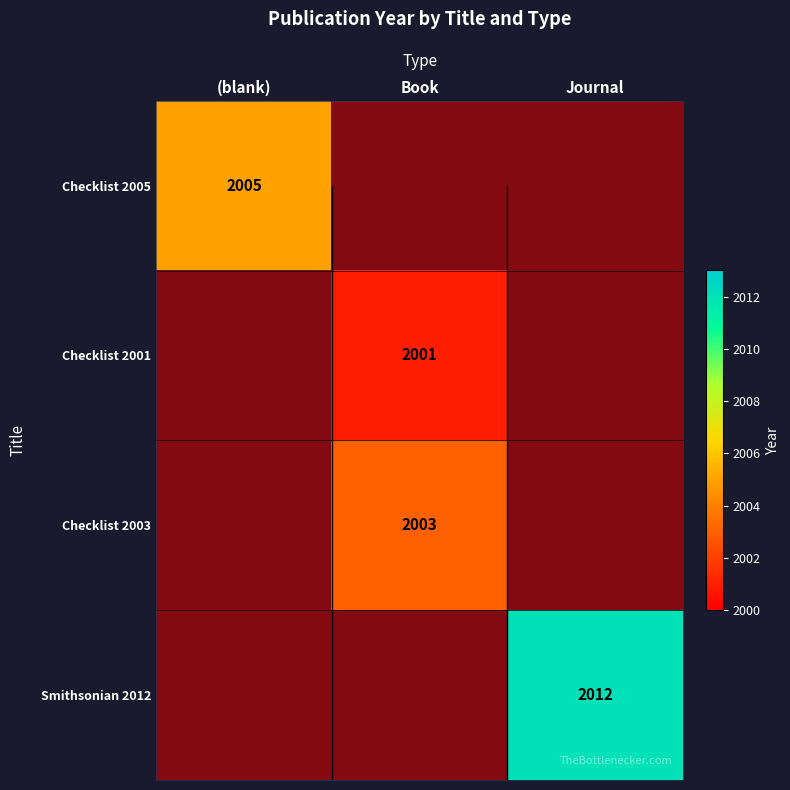

True or false: Checklist 2001 has a value of 0 at Journal.

True